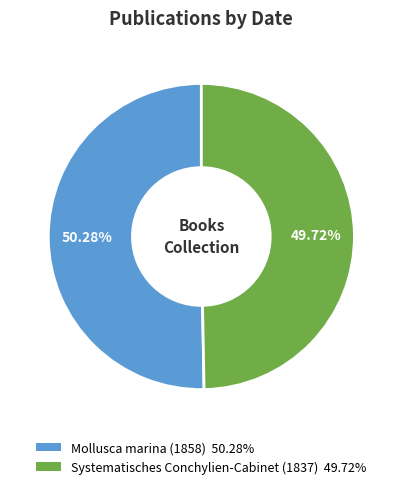

To the nearest percent, what is the difference between the largest and smallest slice percentages?

1%